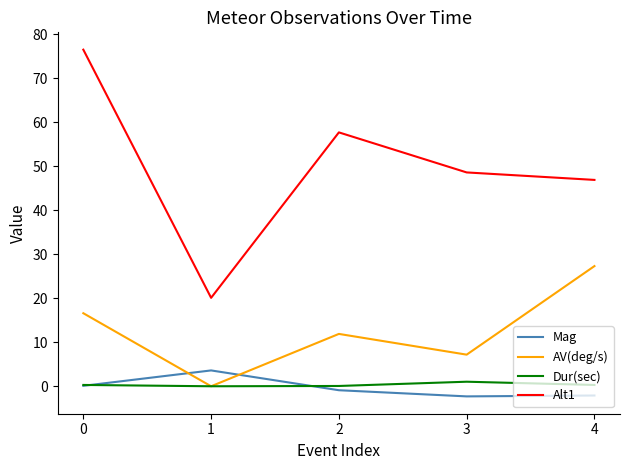

What is the difference between the maximum and minimum values in the Dur(sec) series?

1.0